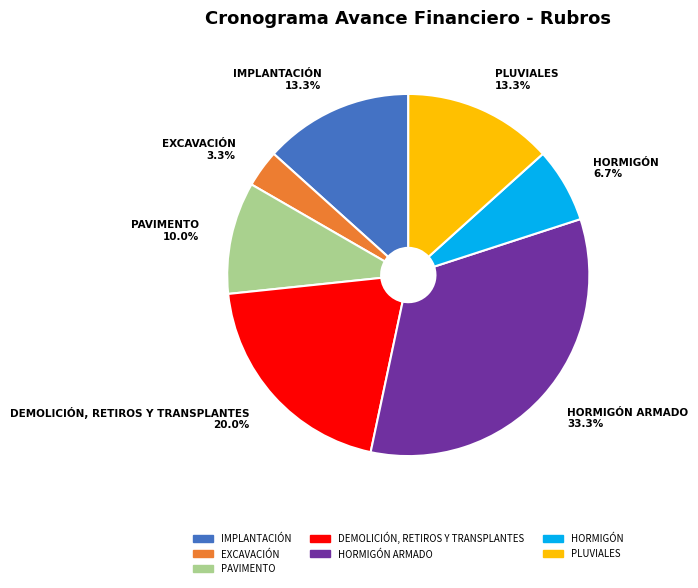

Count the number of slices in the pie.

7